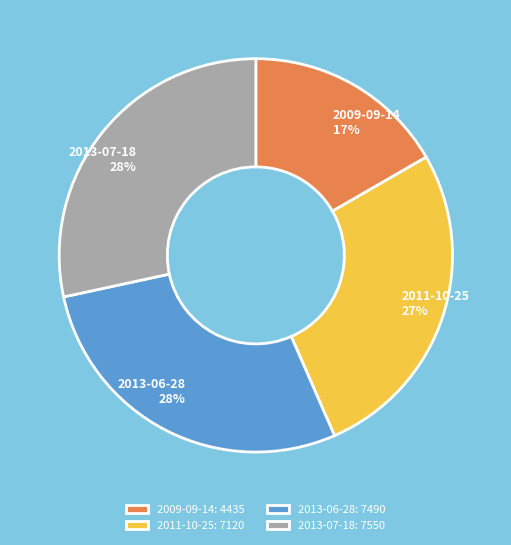

To the nearest percent, what portion does 2013-07-18 28% represent?

28%